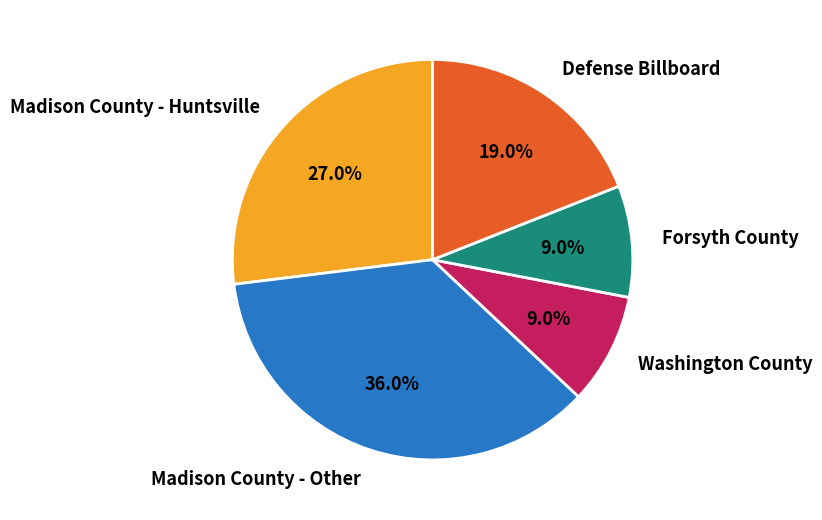

Is there any slice that represents more than half of the pie?

No